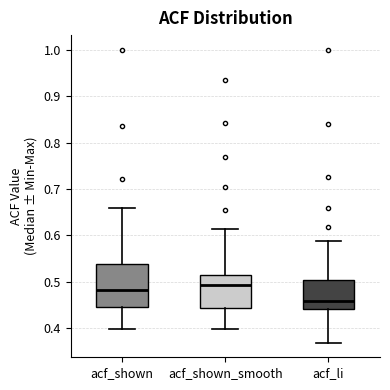

Reading left to right, transcribe this box plot: for each box, give where its median line is, the range the box spans, and where its two whiskers end, as read against the y-axis. The values are not printed on the chart, so give them approximately, as read against the axis.

acf_shown: median 0.48, box 0.45 to 0.54, whiskers 0.40 to 0.66
acf_shown_smooth: median 0.49, box 0.44 to 0.52, whiskers 0.40 to 0.61
acf_li: median 0.46, box 0.44 to 0.50, whiskers 0.37 to 0.59